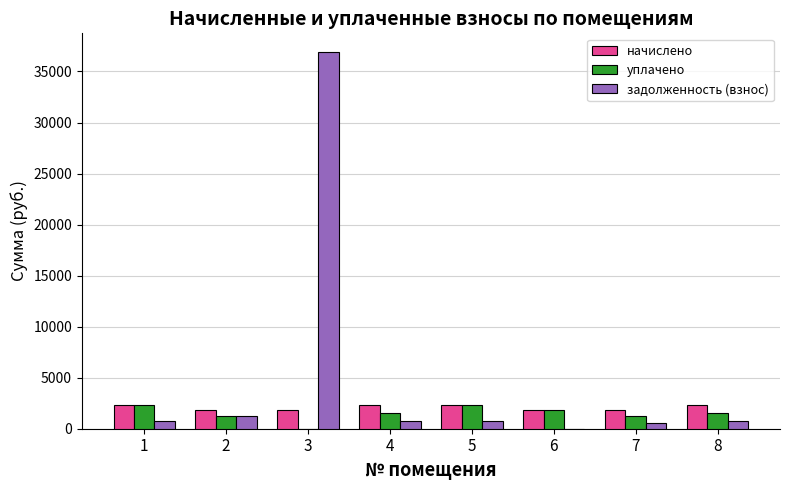

What is the maximum value shown in the chart?

36891.5